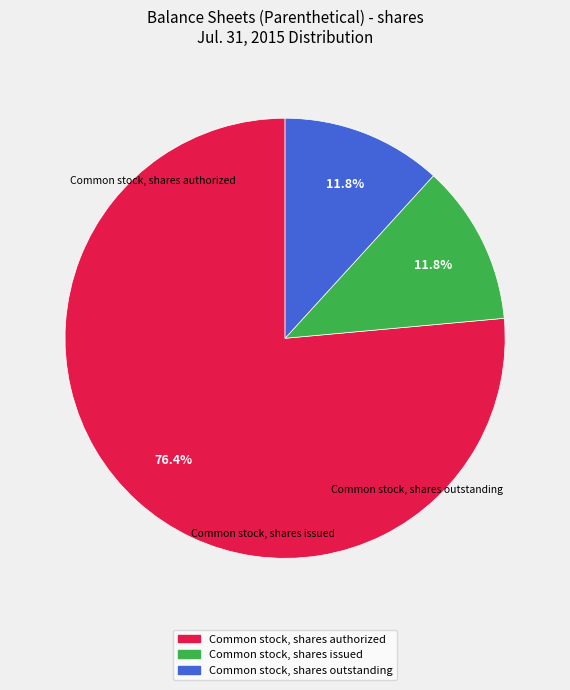

Which slice is the largest?

Common stock, shares authorized